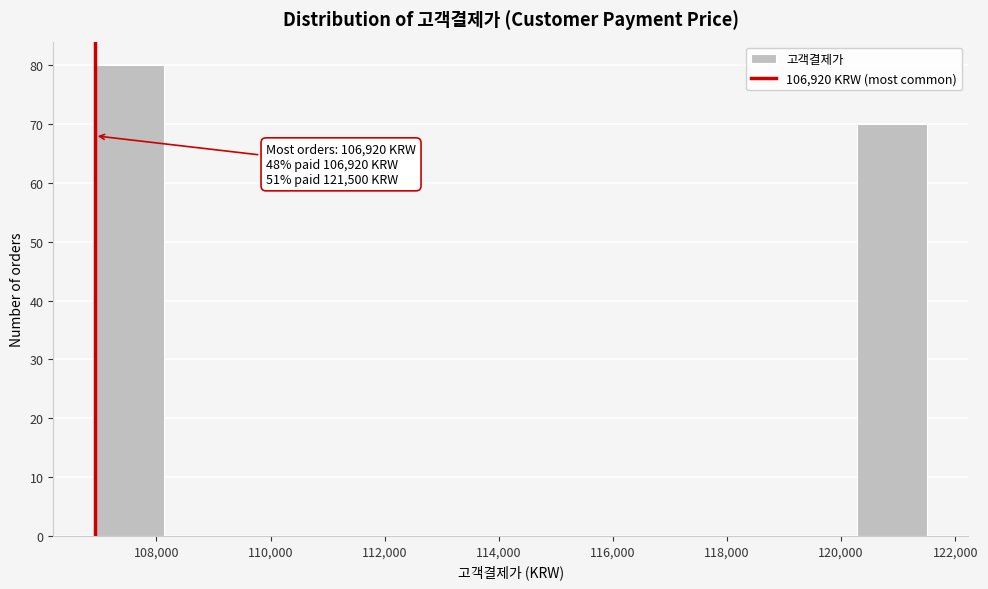

Which range on the x-axis has the tallest bar?

107000 to 108200